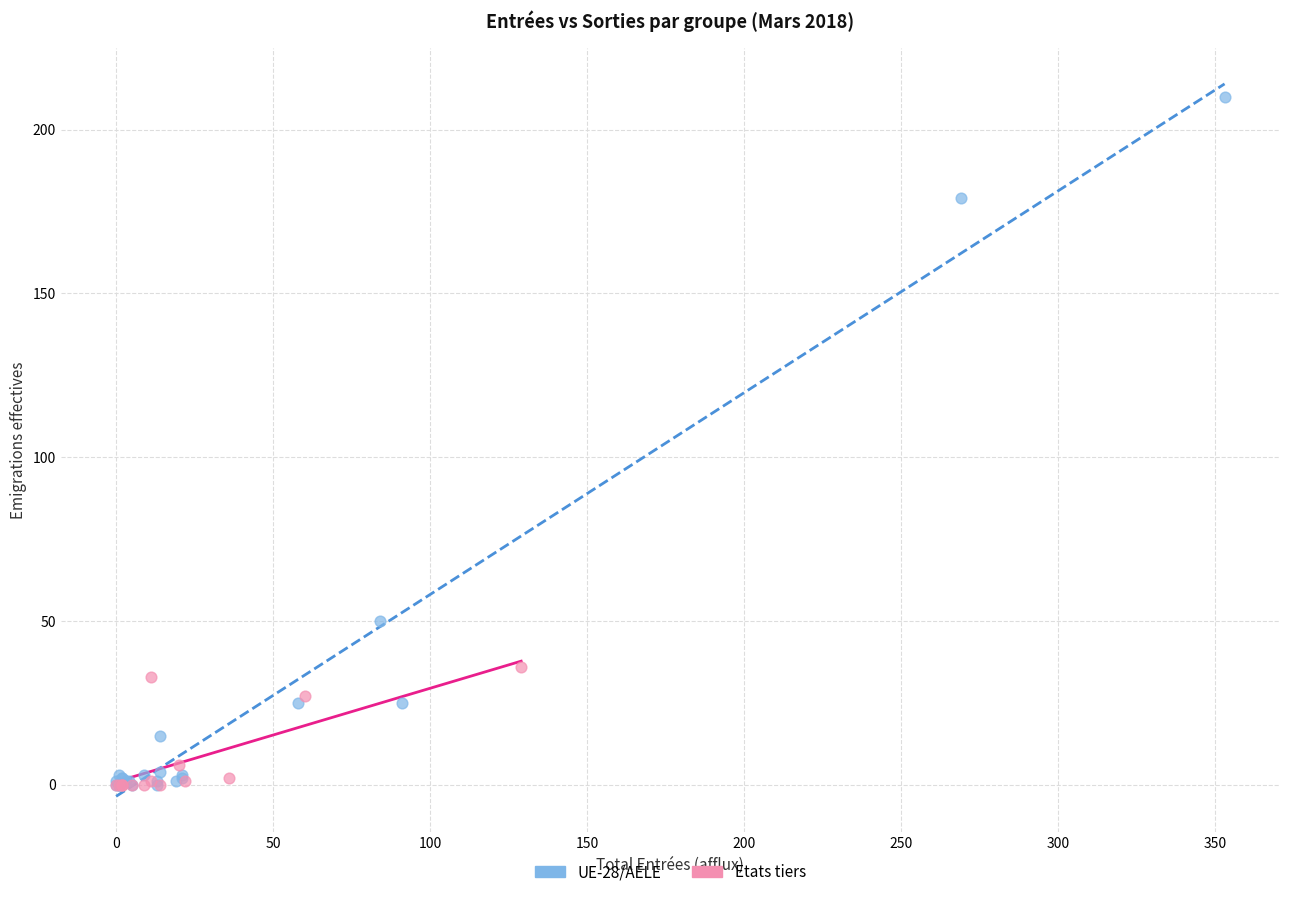

Which series contains the highest Y value?

UE-28/AELE